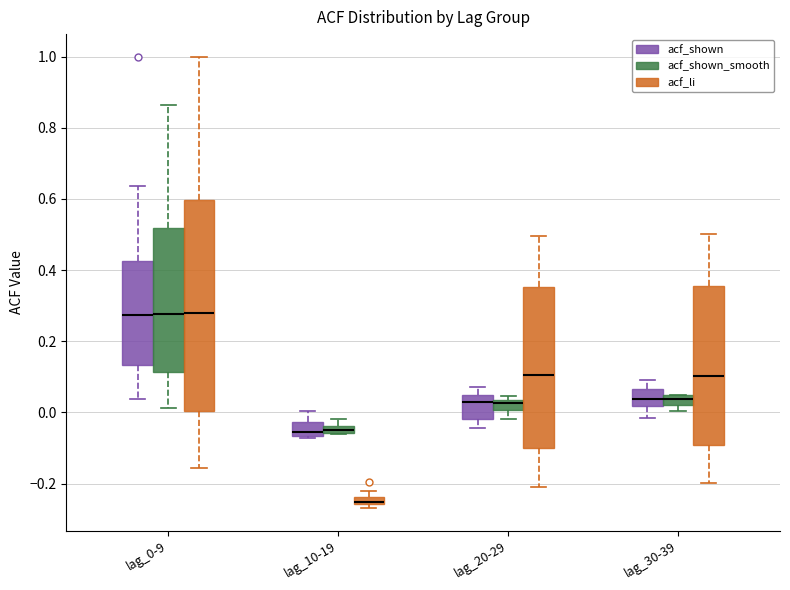

Where is the upper edge of the box for lag_30-39 (acf_shown_smooth) on the y-axis? The values are not printed on the chart, so give them approximately, as read against the axis.

0.04